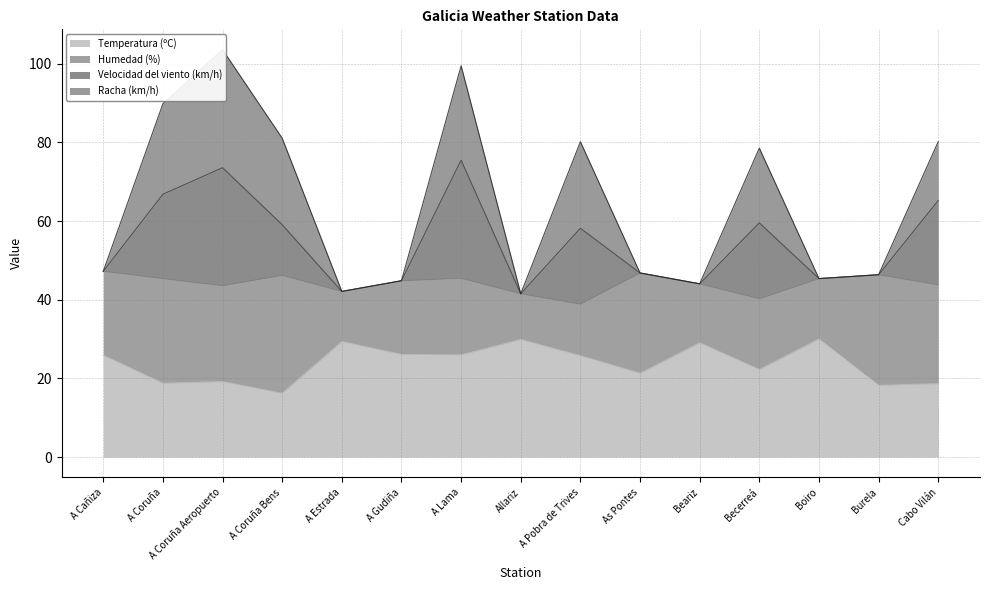

Does the chart display data point markers on the line(s)?

No